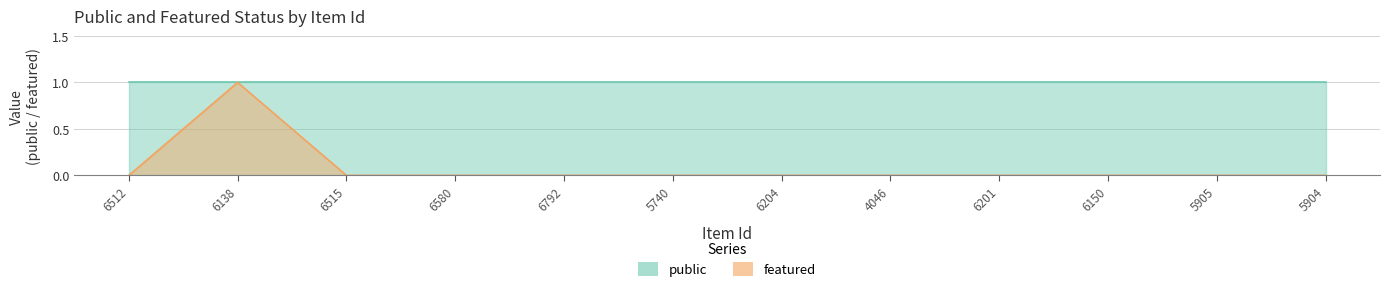

How many interior local peaks (higher than both neighbors) does the data have?

1